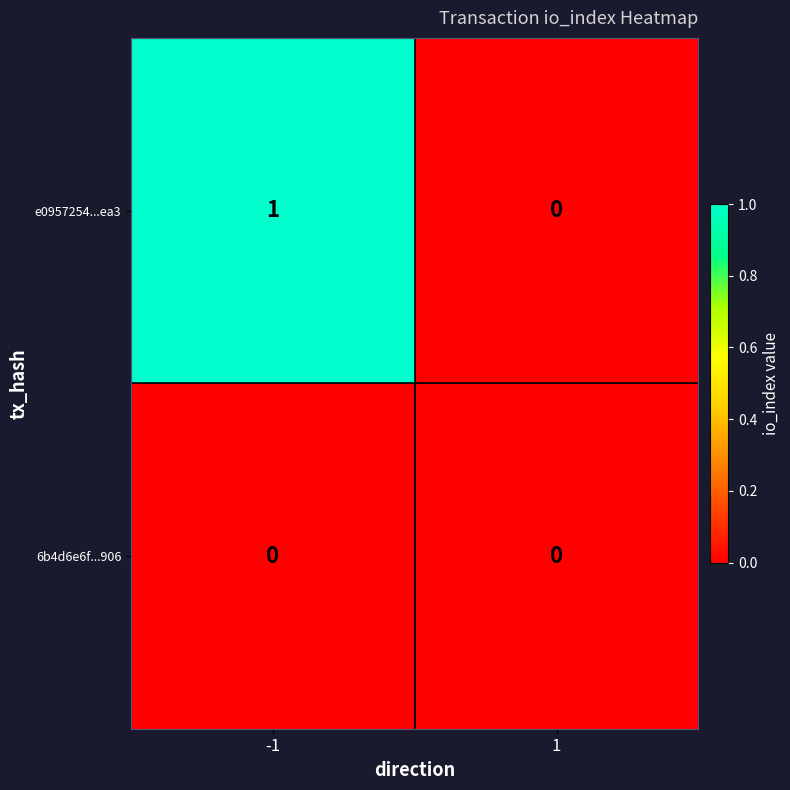

Which series has the widest spread of values?

e0957254...ea3